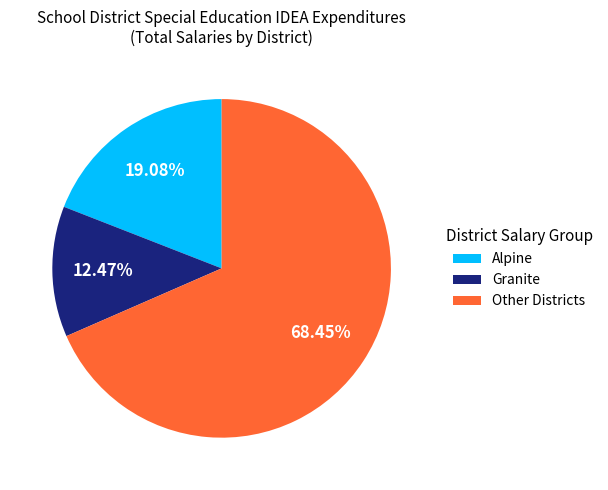

Which has a higher value, Other Districts or Alpine?

Other Districts